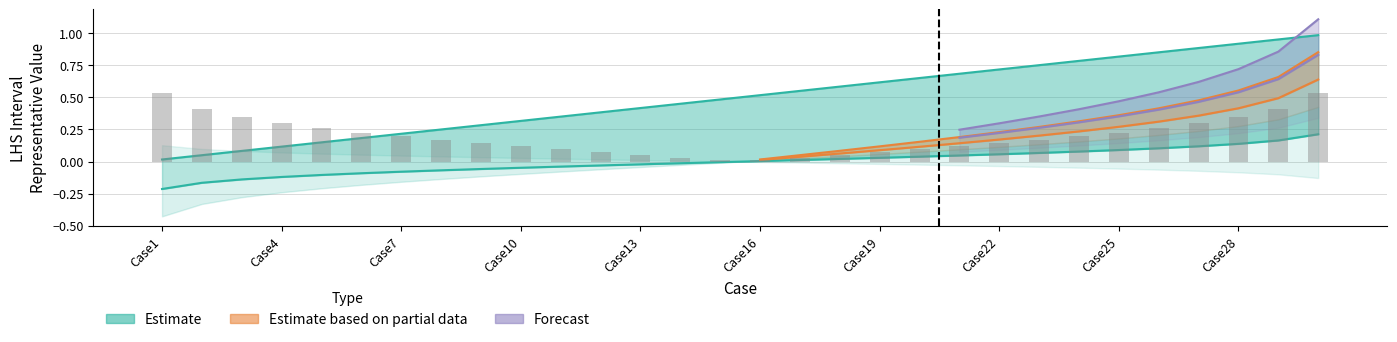

What is the highest value of the cumulative series?

1.0